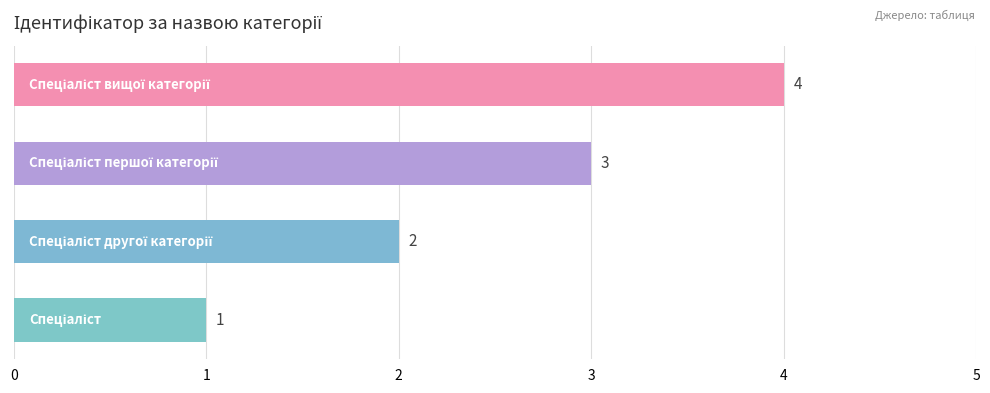

How many values are between 2 and 4?

3